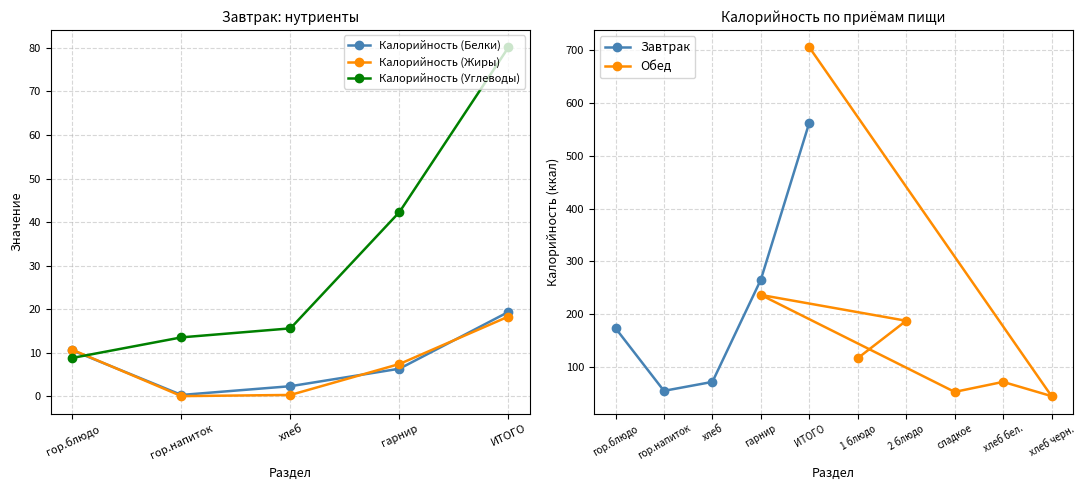

How many data points are less than 173?

2